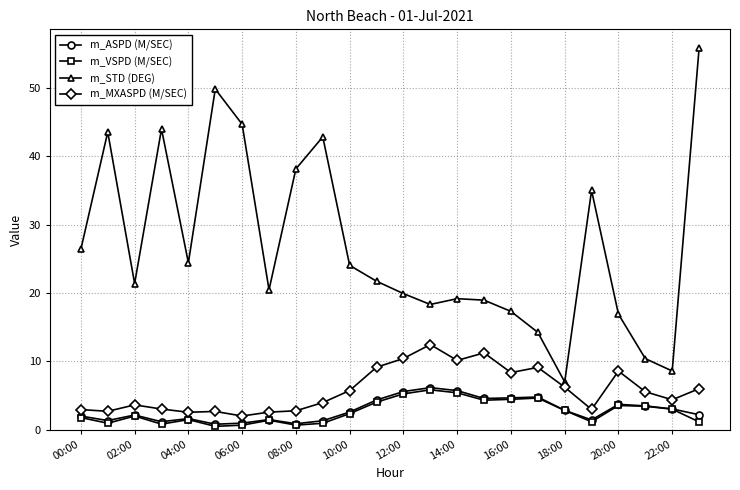

How many categories are shown in the chart?

24